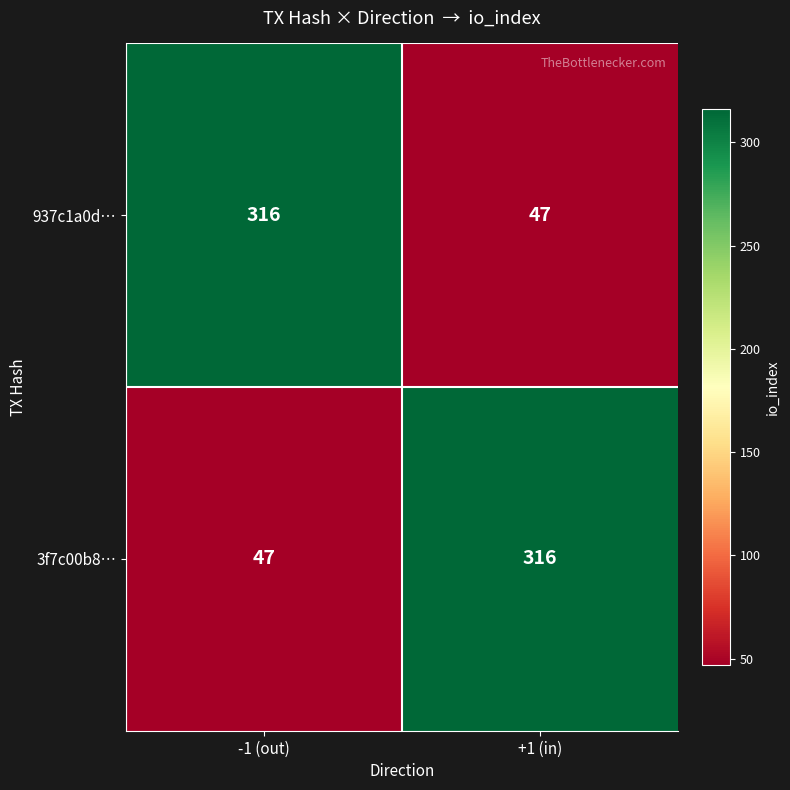

What is the difference between the highest and lowest values at +1 (in)?

269